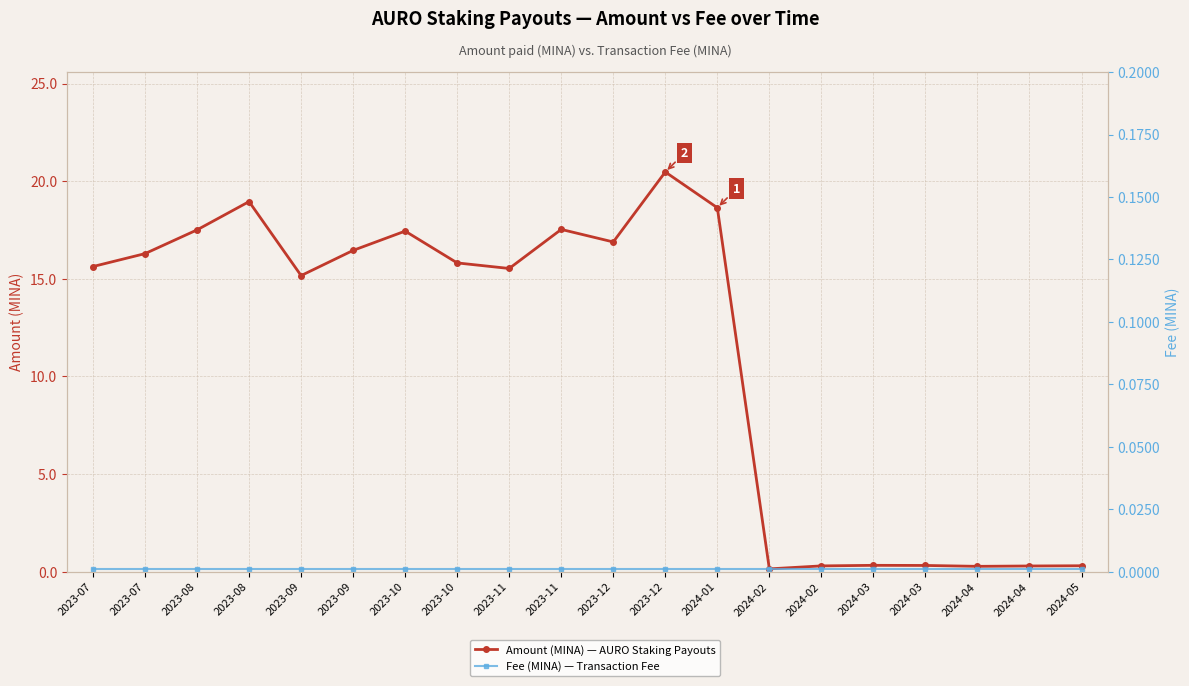

Which series has the largest range (max minus min)?

Amount (MINA)